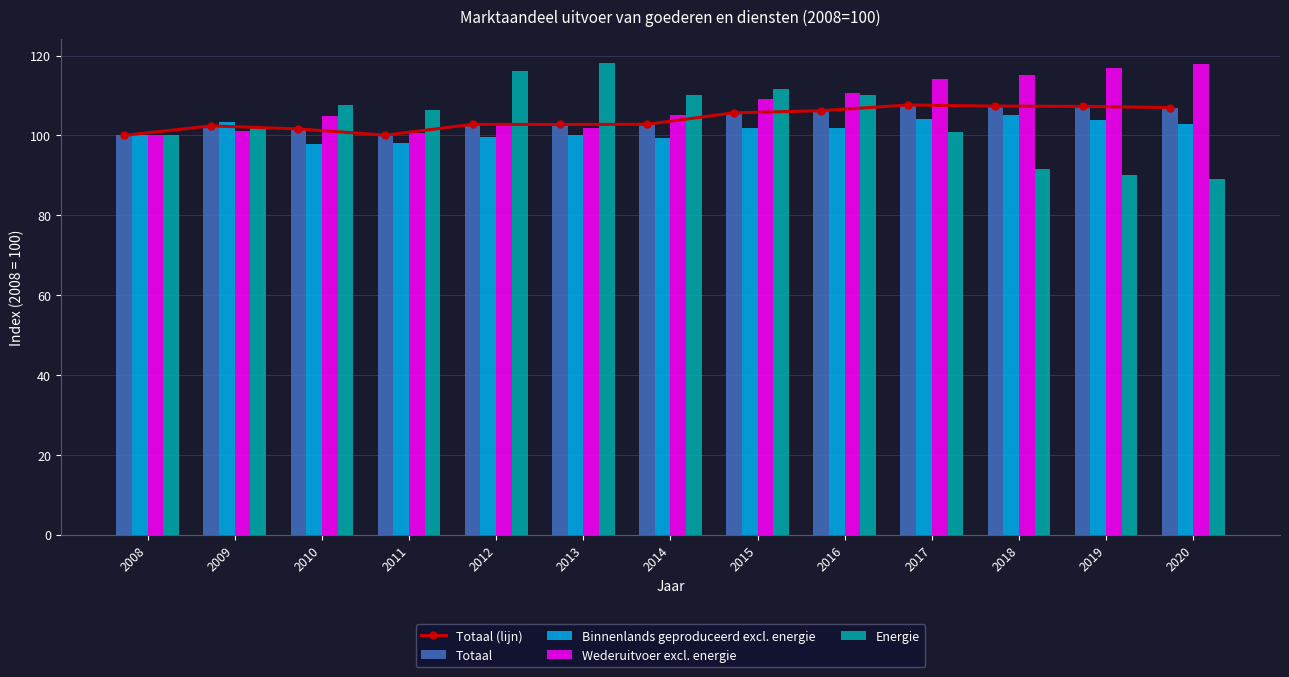

What is the lowest value of the Energie series?

89.2